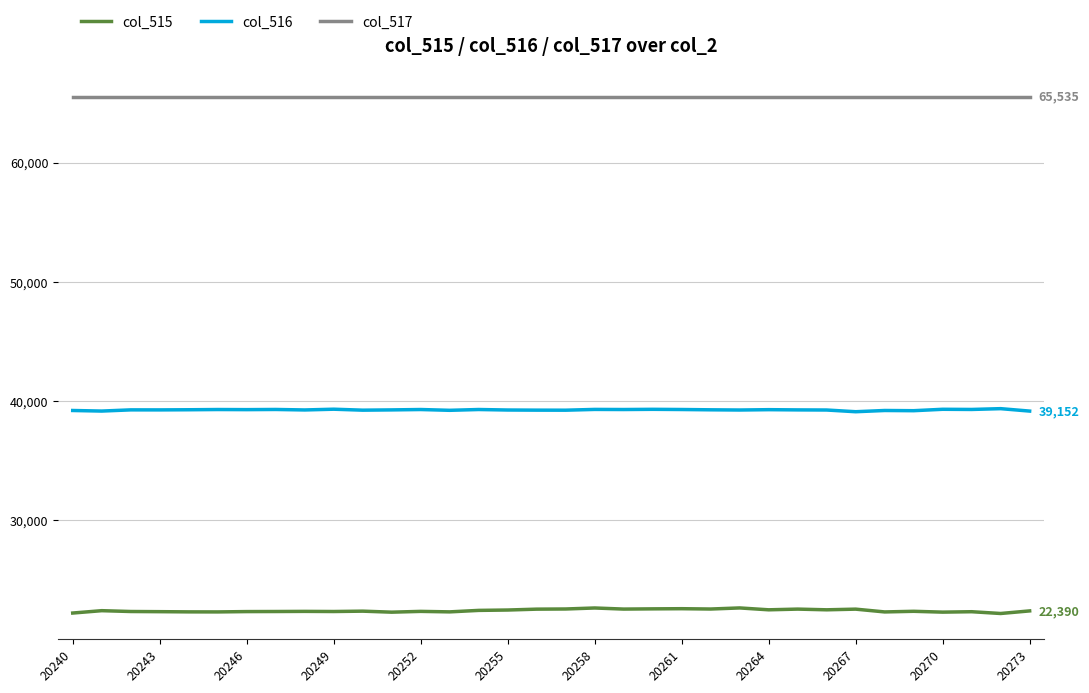

What is the maximum value for col_515?

22639